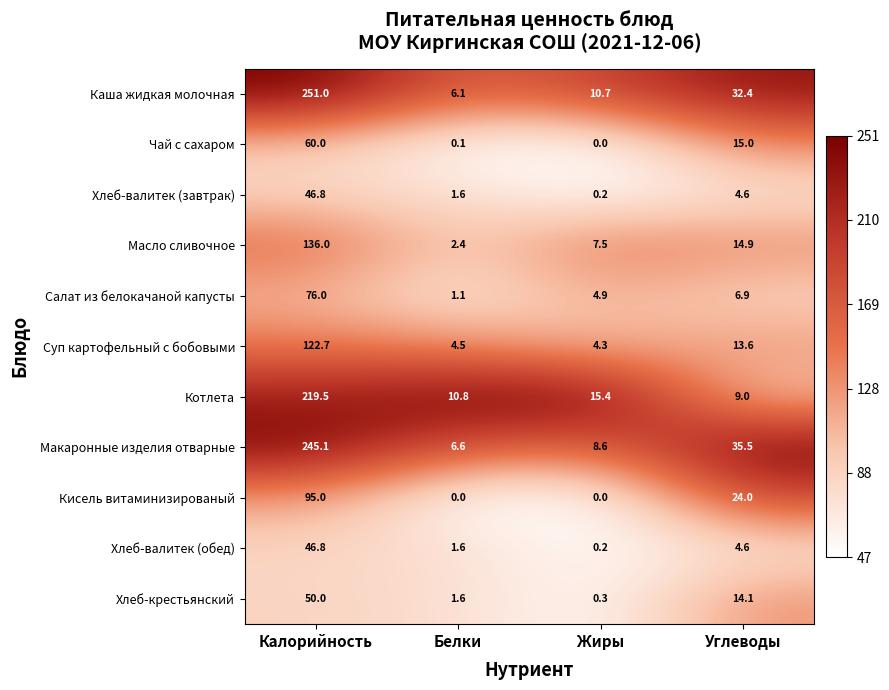

What is the difference between the maximum and minimum values in the Макаронные изделия отварные series?

238.5